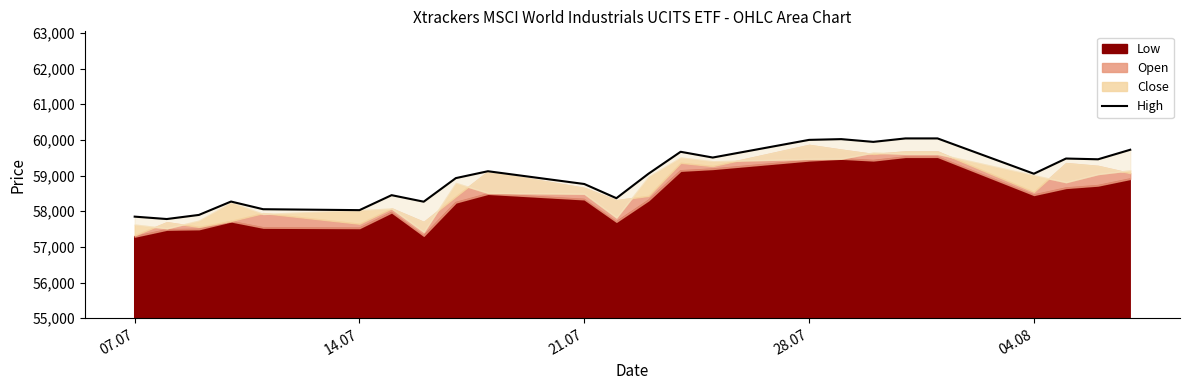

How many lines are shown in the chart?

1